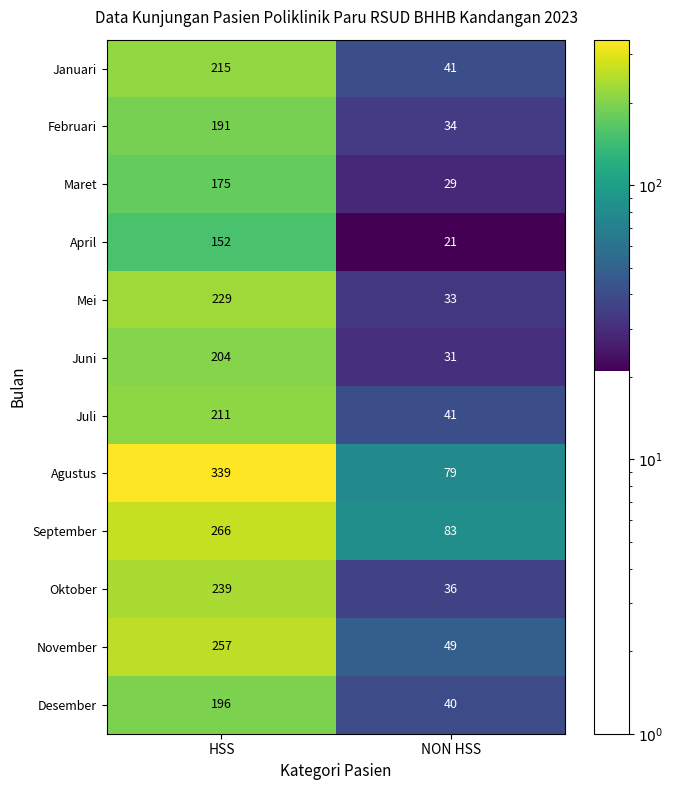

Rank the series by their maximum value, from lowest to highest.

April, Maret, Februari, Desember, Juni, Juli, Januari, Mei, Oktober, November, September, Agustus